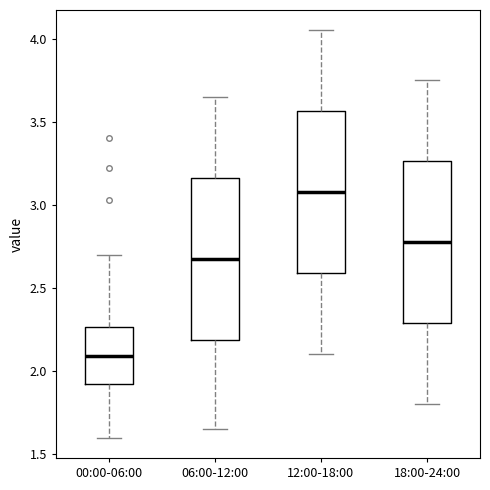

Where does the median line of the box for 06:00-12:00 sit on the y-axis? The values are not printed on the chart, so give them approximately, as read against the axis.

2.70